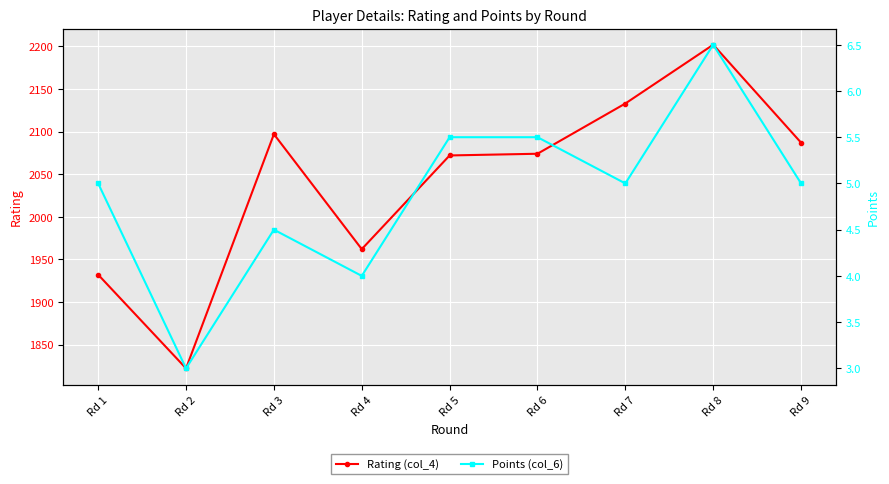

True or false: Rating (col_4) has more than 1 points higher than both neighbors.

True